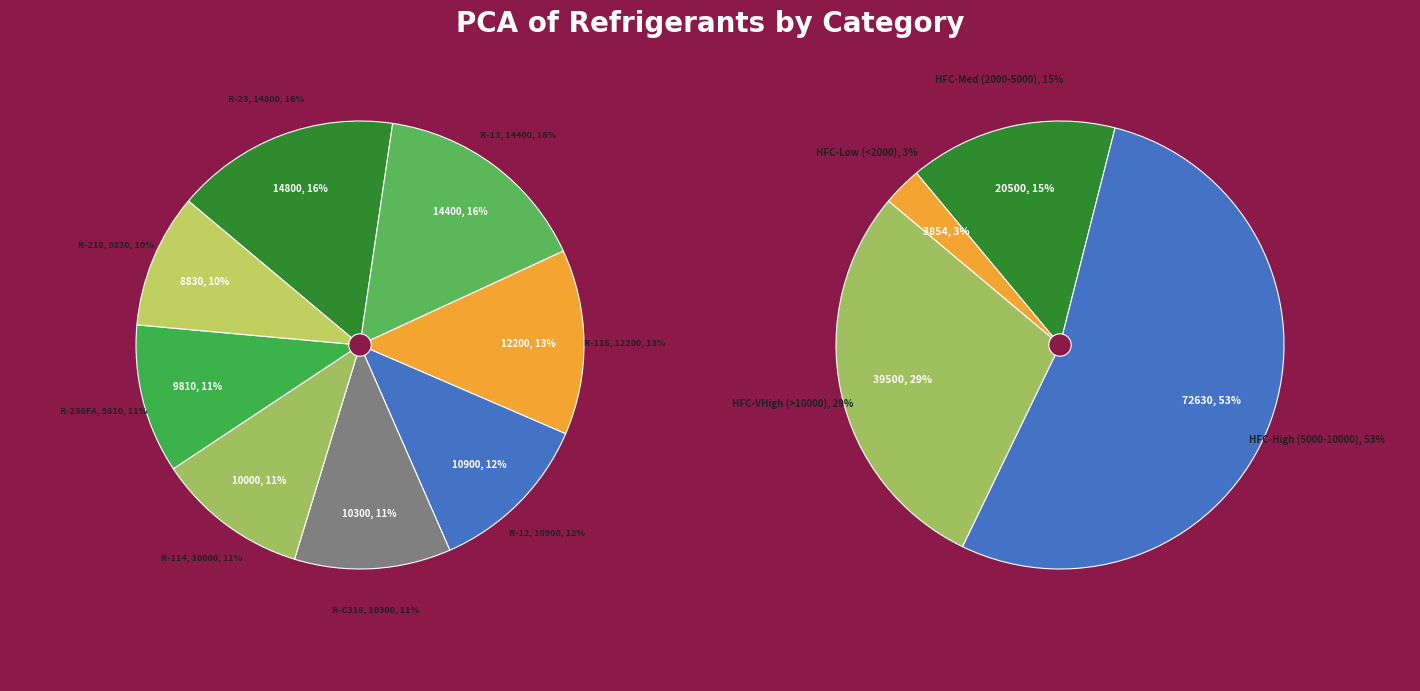

What is the change in value from R-12 to R-236FA?

-1090.0